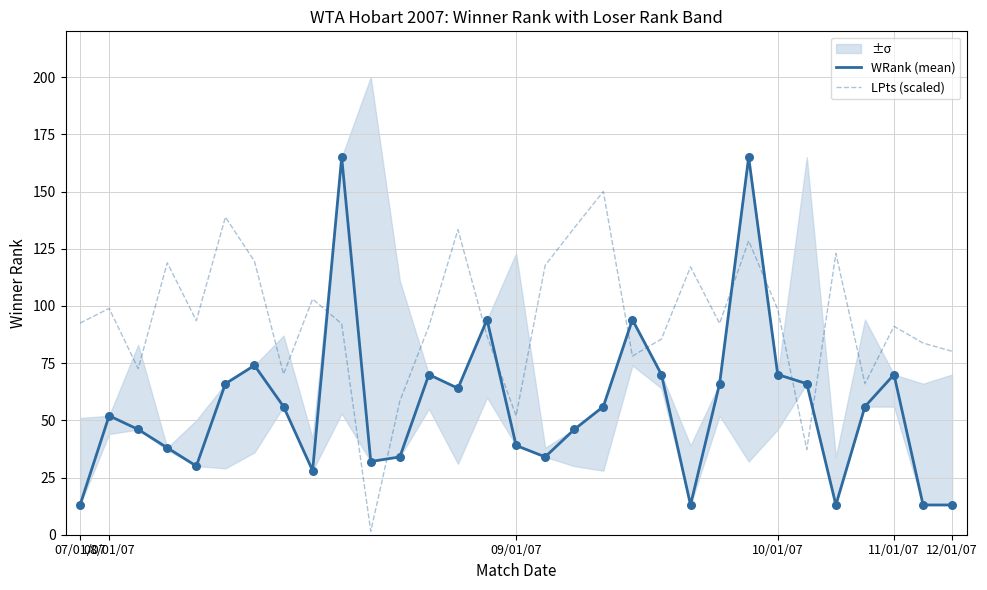

What are all the series names shown in the legend?

WRank (mean), LPts (scaled)